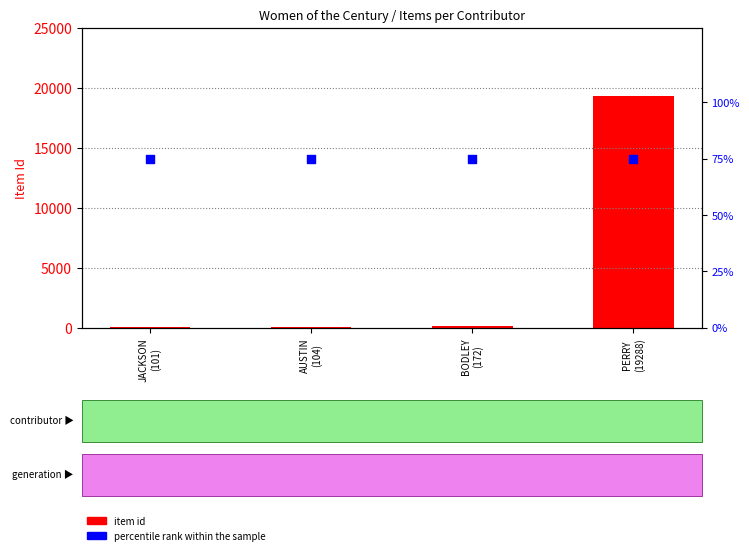

Which series contains the lowest Y value?

percentile rank within the sample